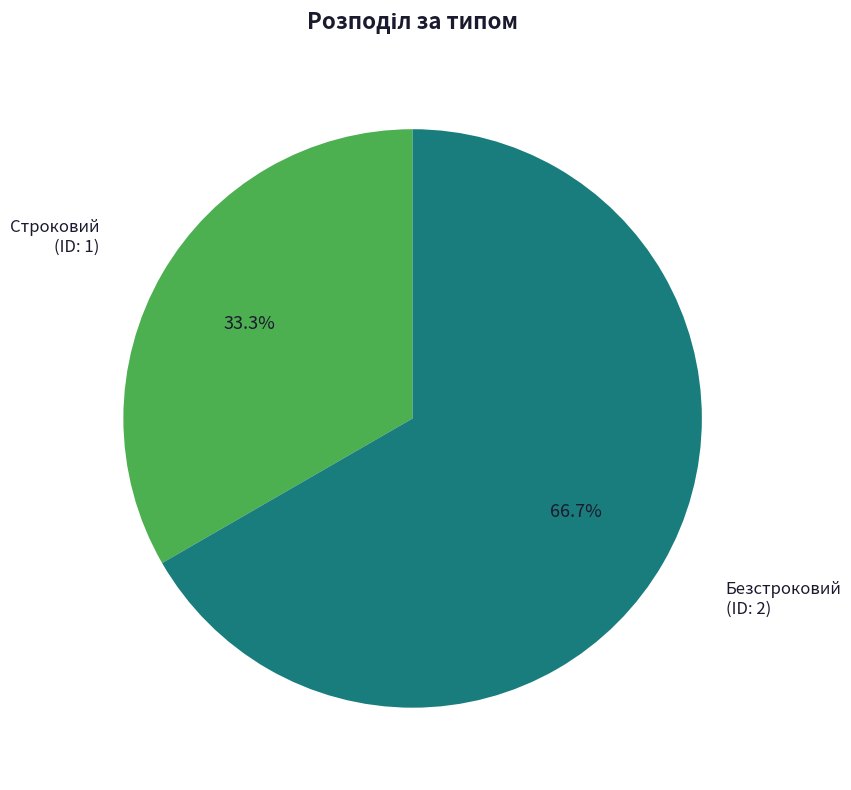

To the nearest percent, what portion does Безстроковий represent?

67%